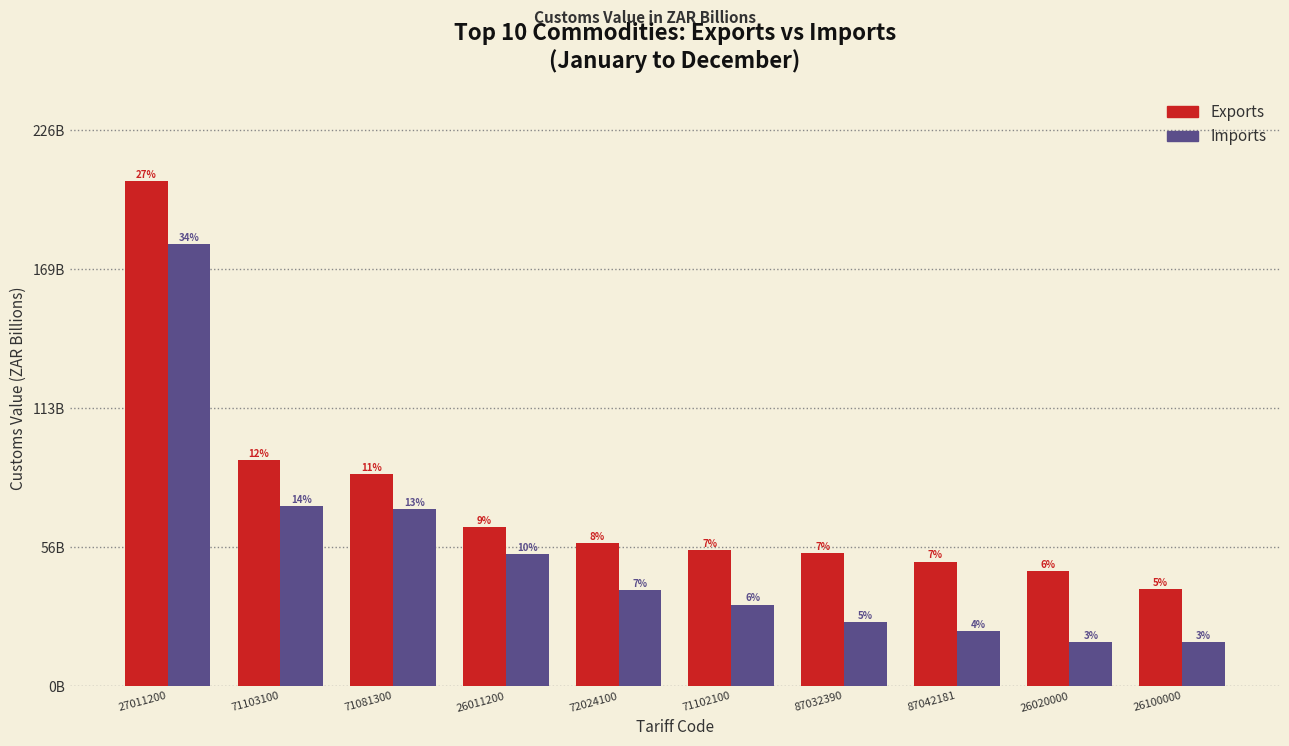

Does the chart contain stacked bars?

No